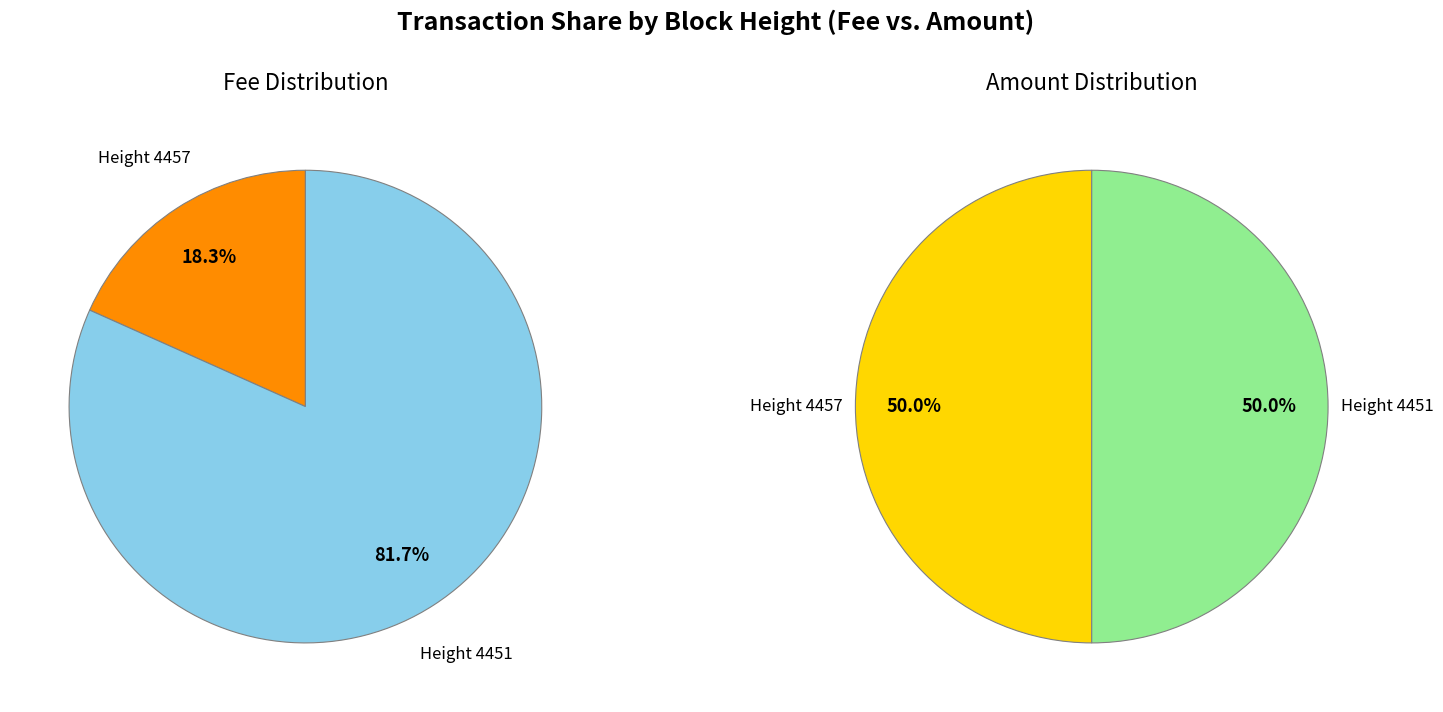

How much of the chart is everything except 4457?

81.7%